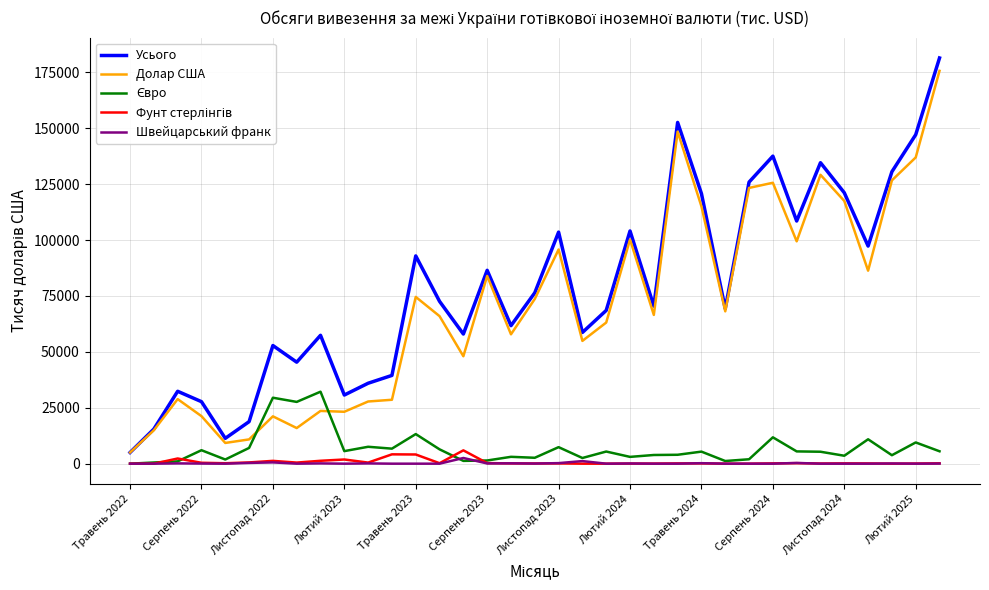

Is this an area chart (filled region under the line)?

No